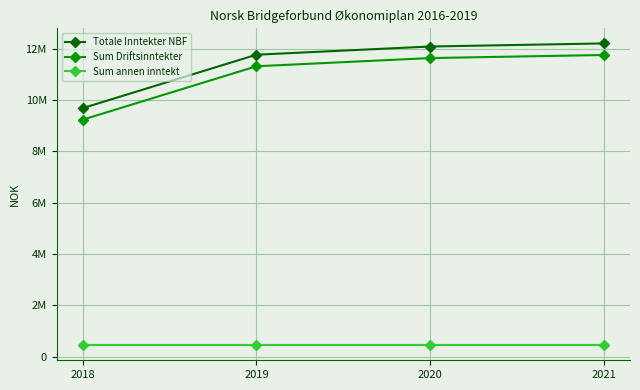

Which label corresponds to the smallest value in the chart?

2018